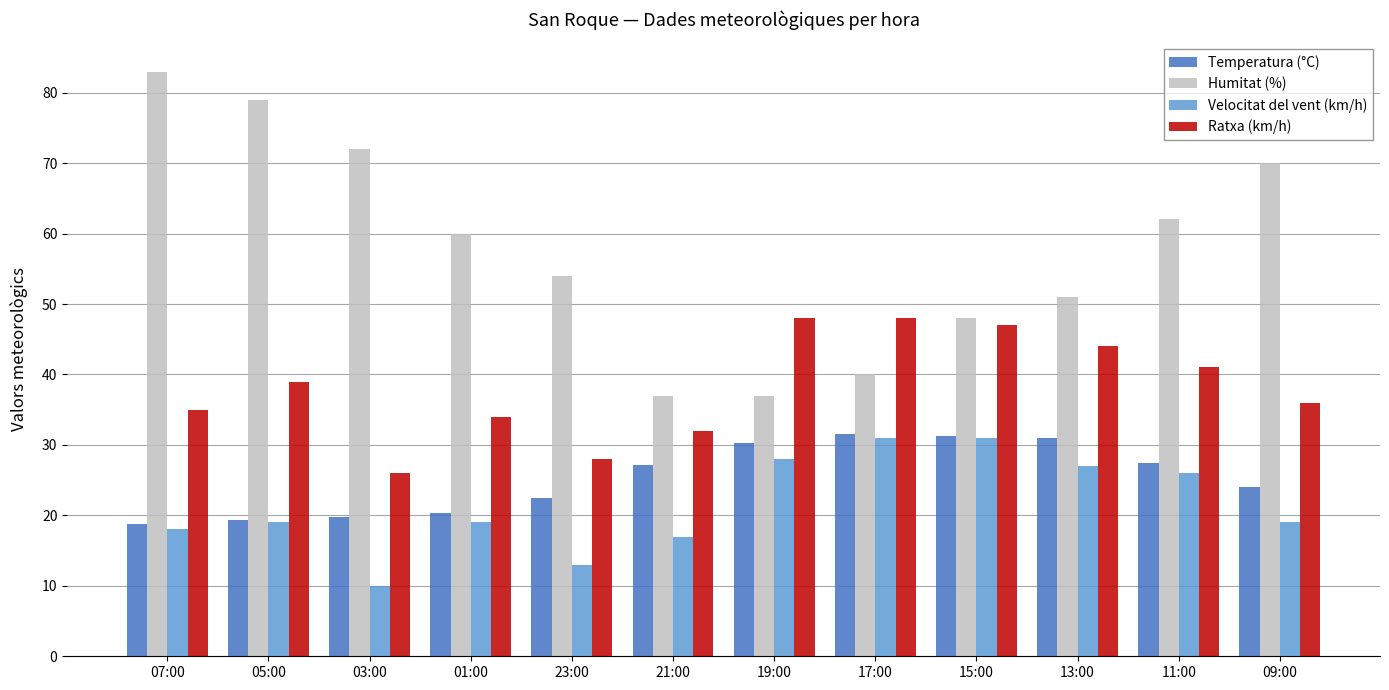

How many values in the Temperatura (°C) series are below 27?

6